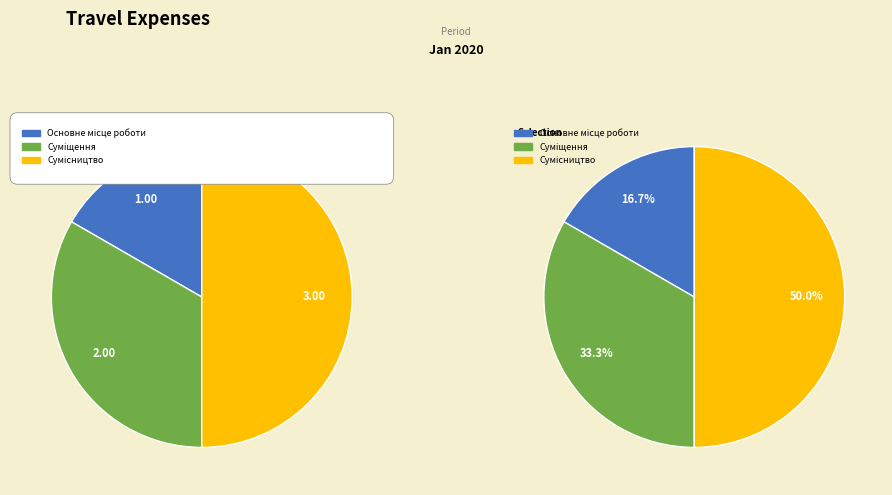

True or false: Суміщення accounts for 33% of the total.

True